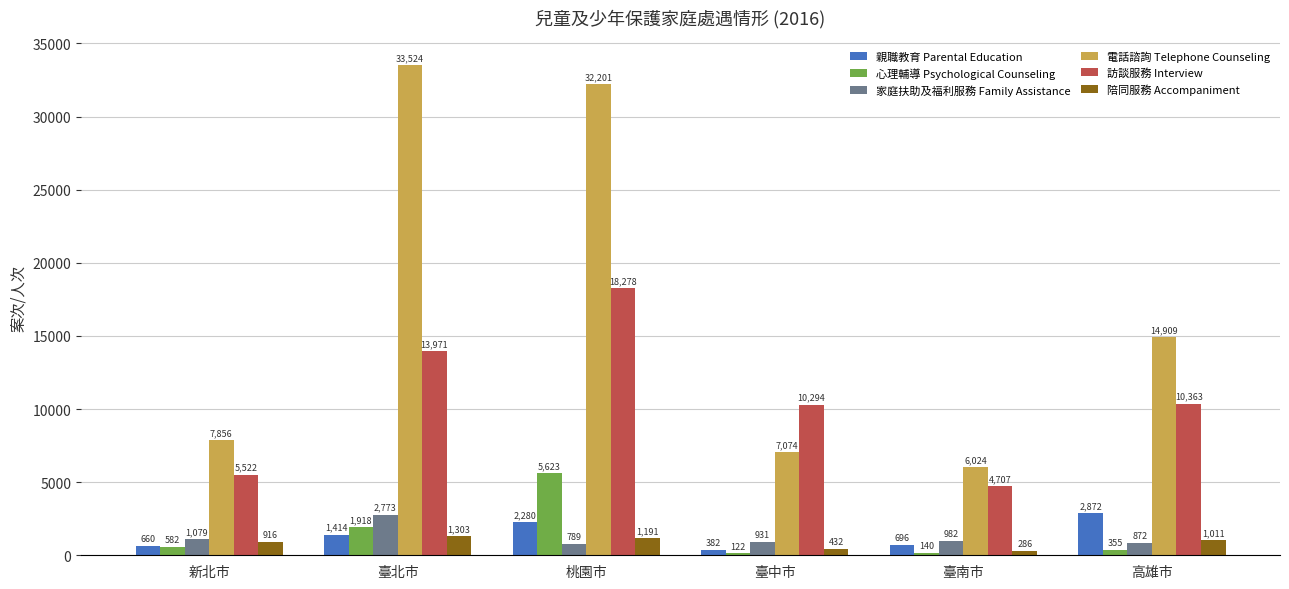

Rank the series by their maximum value, from highest to lowest.

電話諮詢 Telephone Counseling, 訪談服務 Interview, 心理輔導 Psychological Counseling, 親職教育 Parental Education, 家庭扶助及福利服務 Family Assistance, 陪同服務 Accompaniment